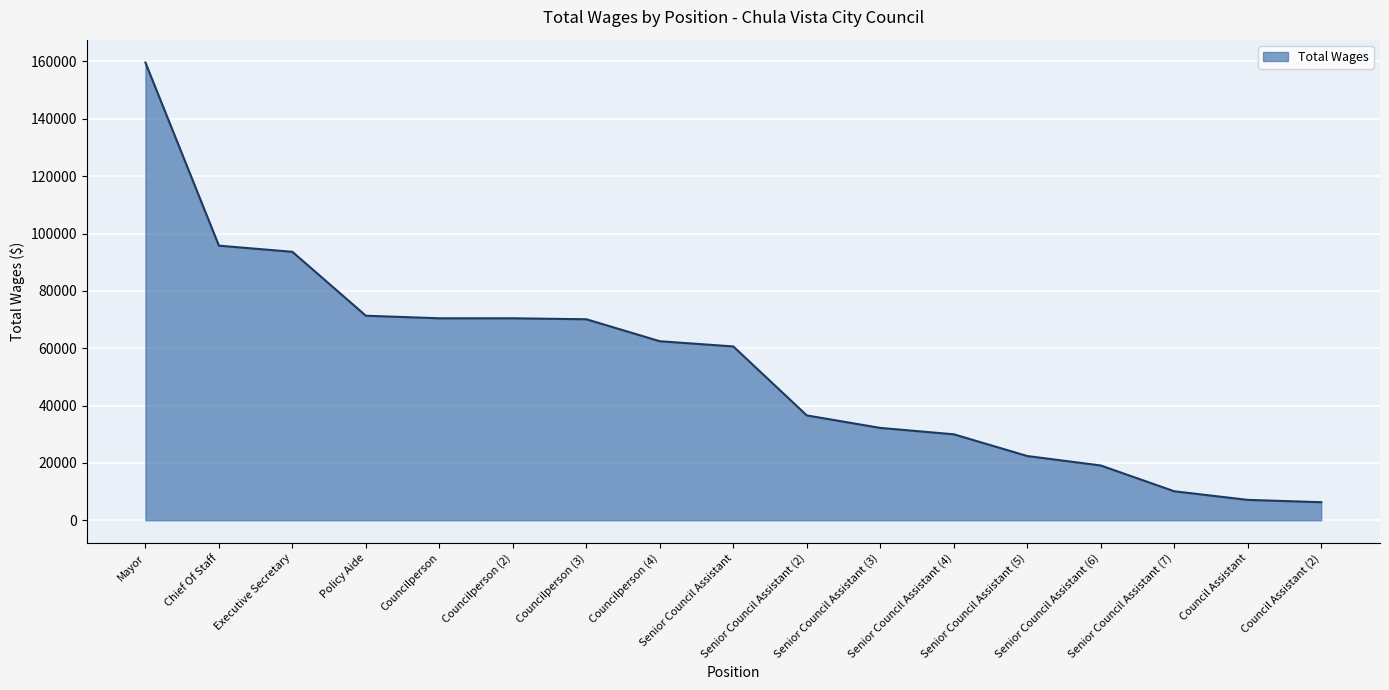

What is the minimum value shown in the chart?

6289